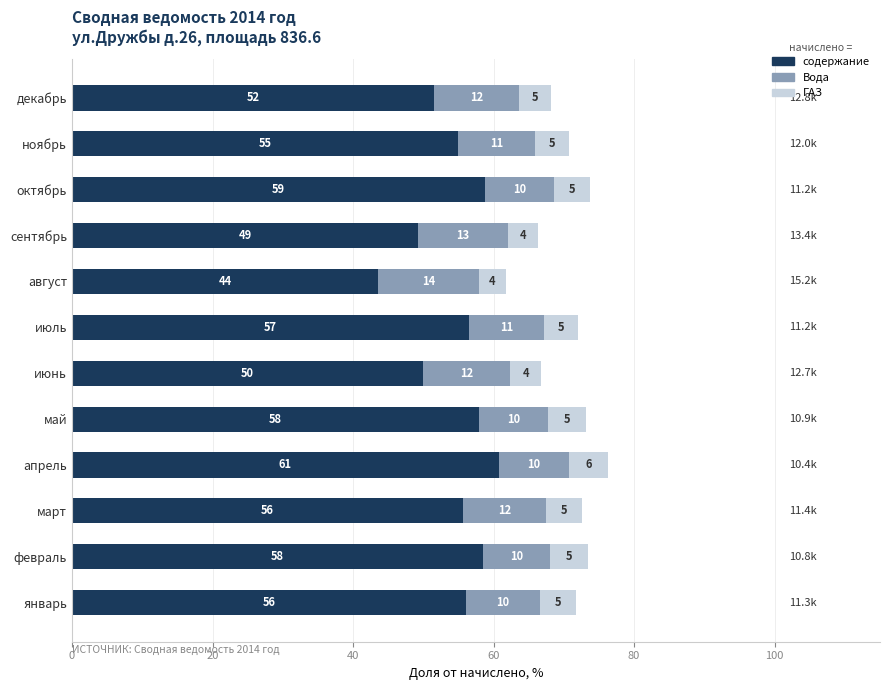

What are all the series names shown in the legend?

содержание, Вода, ГАЗ